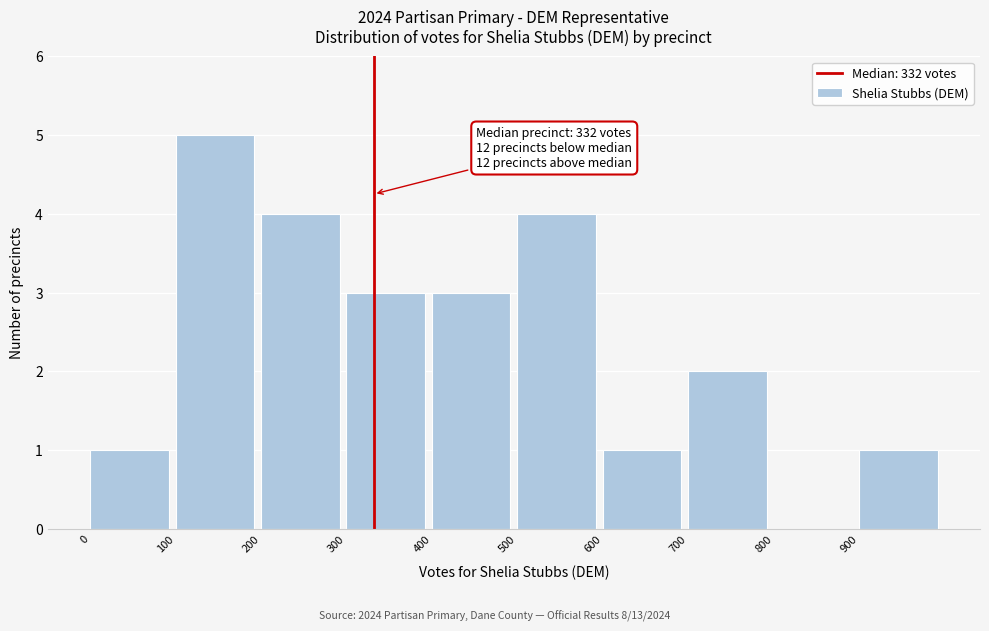

Which range on the x-axis has the tallest bar?

100 to 200